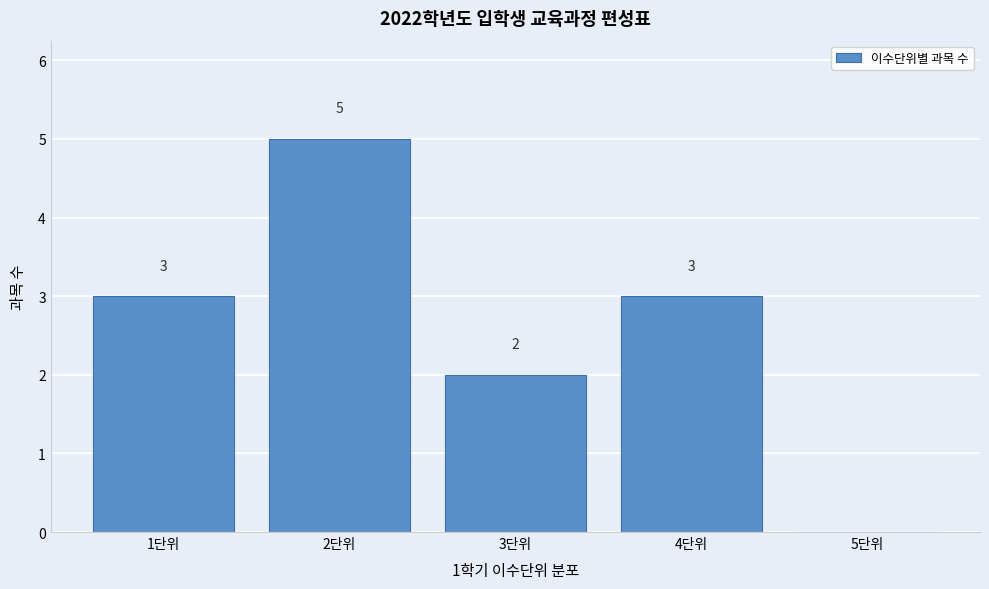

Over which range of the x-axis is the bar tallest?

1.5 to 2.5